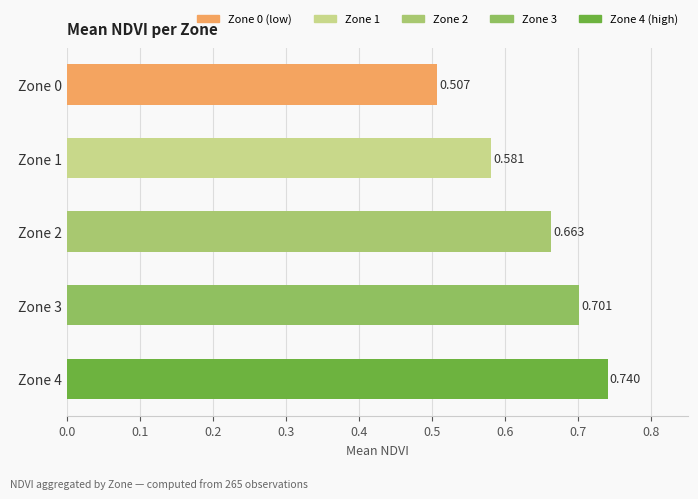

How many bars are there in total?

5